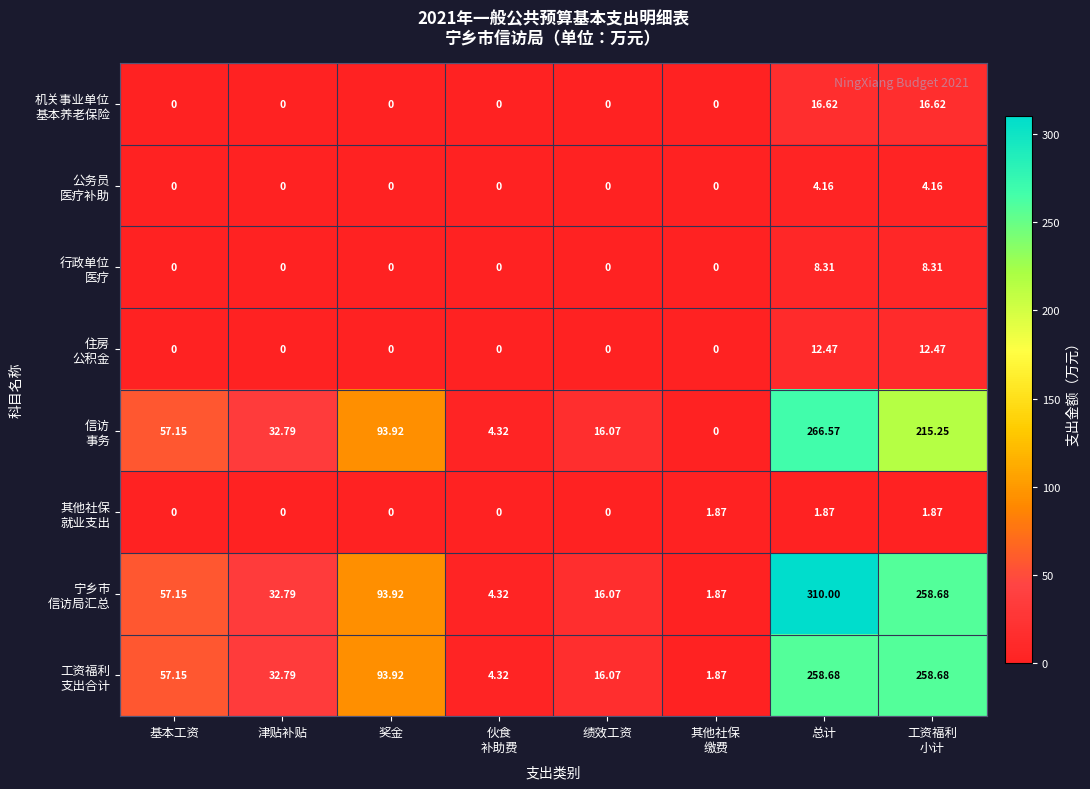

At which category does the chart reach its peak across all series?

总计